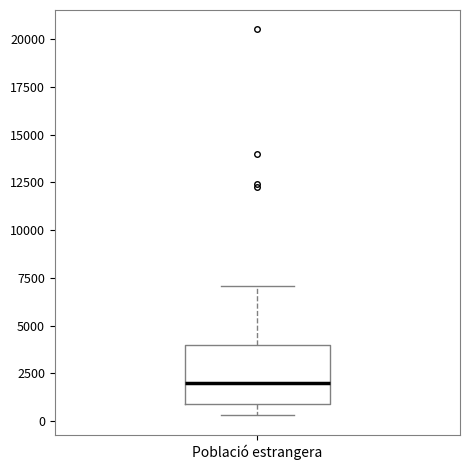

Transcribe this box plot: give where the median line is, the range the box spans, and where the two whiskers end, as read against the y-axis. The values are not printed on the chart, so give them approximately, as read against the axis.

median 2000, box 1000 to 4000, whiskers 500 to 7000